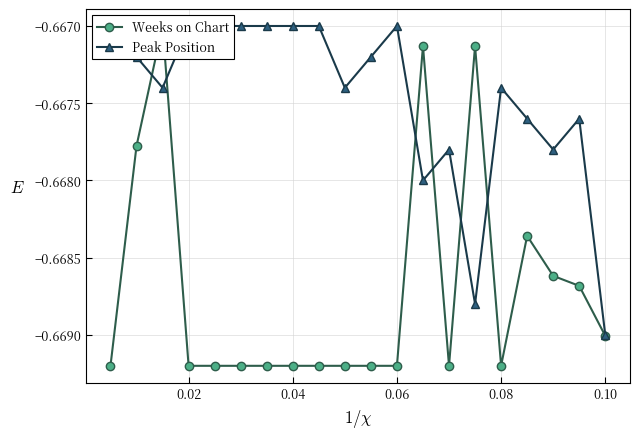

Count the number of categories in the chart.

20